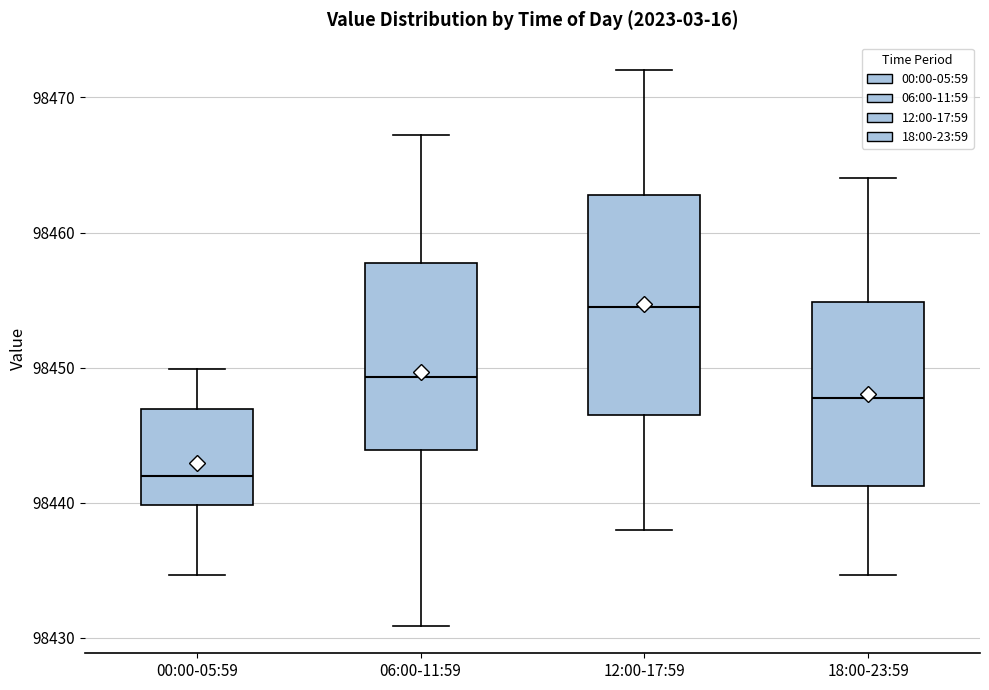

Reading left to right, read every box against the y-axis: the position of its median line, the range the box covers, and the ends of its whiskers. The values are not printed on the chart, so give them approximately, as read against the axis.

00:00-05:59: median 98442, box 98440 to 98447, whiskers 98435 to 98450
06:00-11:59: median 98449, box 98444 to 98458, whiskers 98431 to 98467
12:00-17:59: median 98455, box 98447 to 98463, whiskers 98438 to 98472
18:00-23:59: median 98448, box 98441 to 98455, whiskers 98435 to 98464